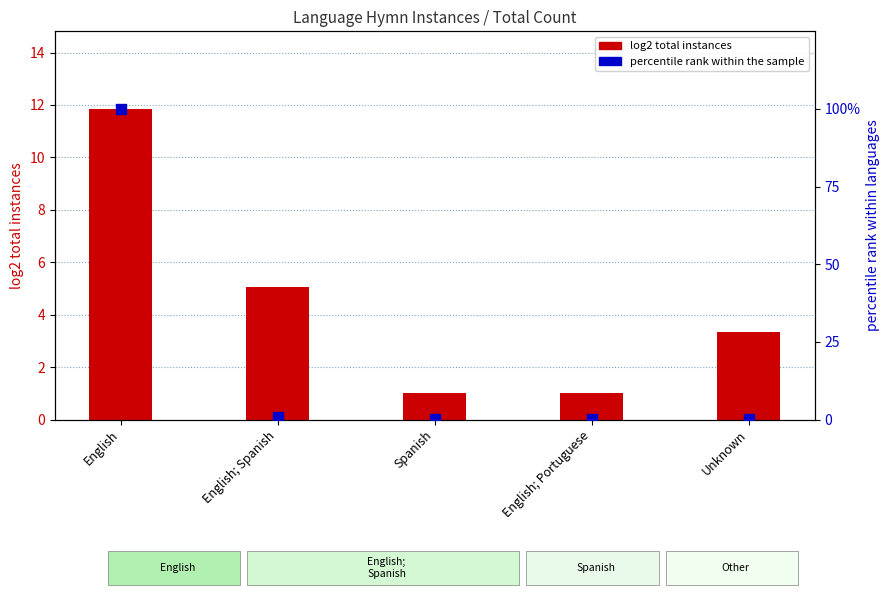

At how many categories does at least one series exceed 95?

1